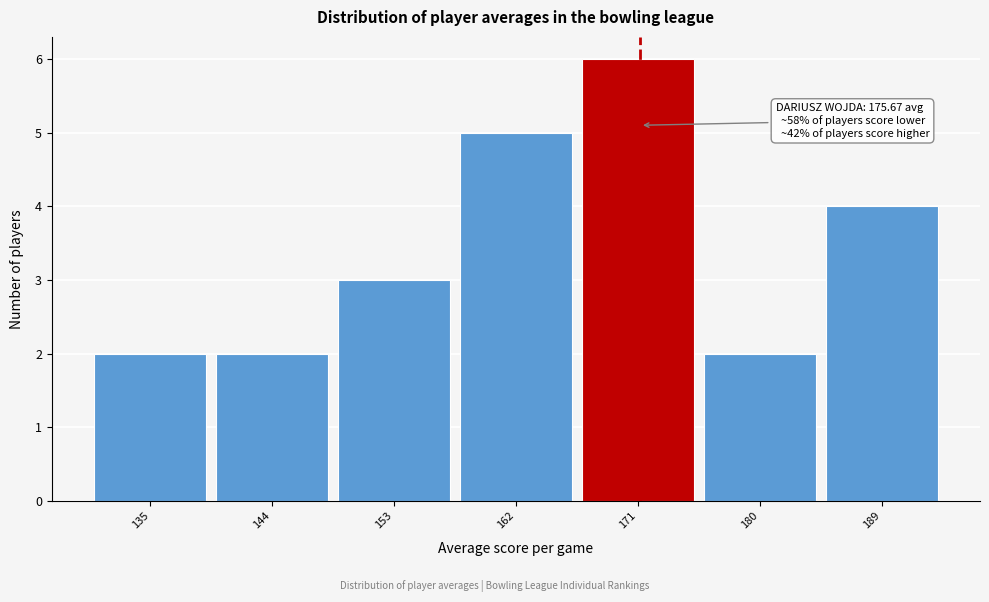

Reading left to right, extract all data points from this chart.

135=2	144=2	153=3	162=5	171=6	180=2	189=4